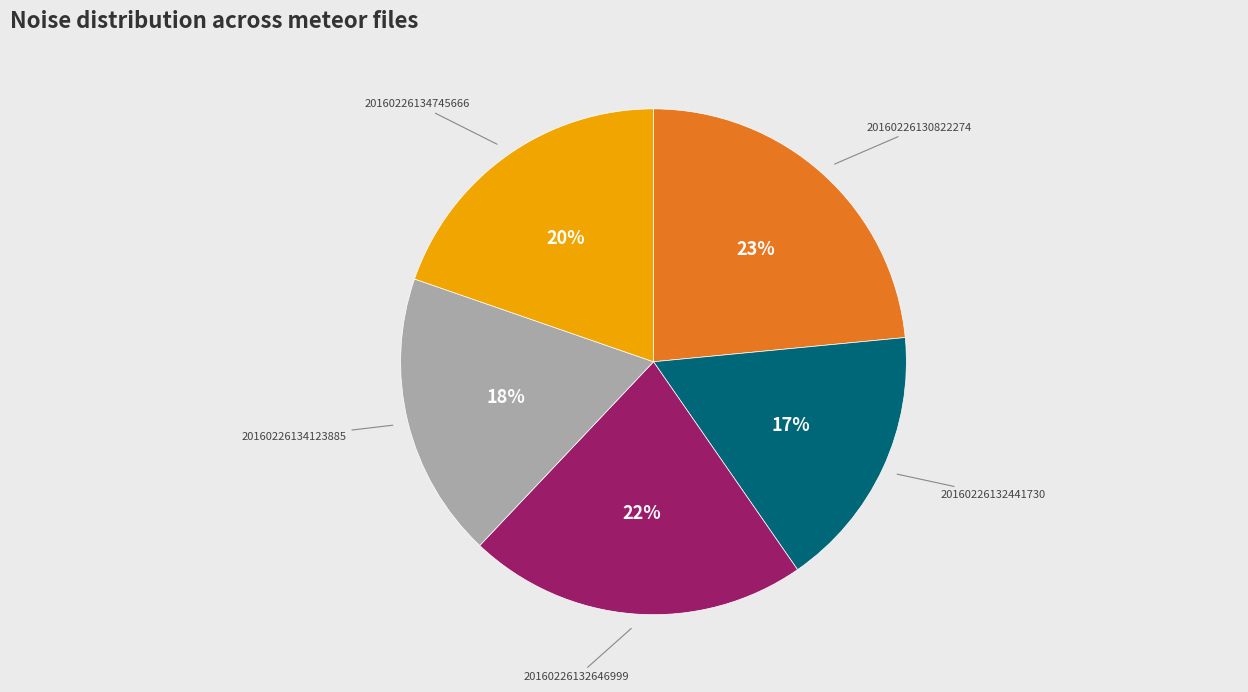

To the nearest percent, what is the average slice percentage?

20%